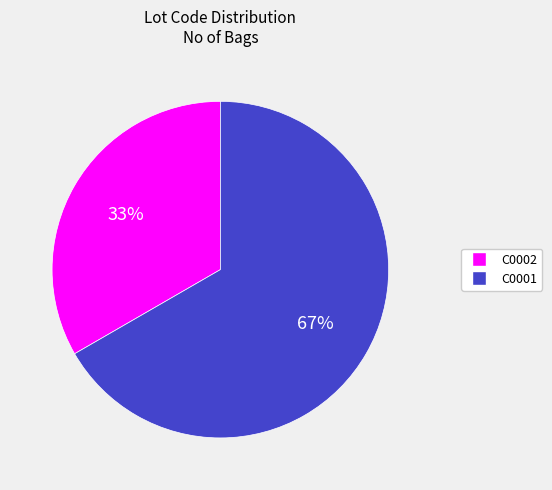

To the nearest percent, what portion does C0002 represent?

33%